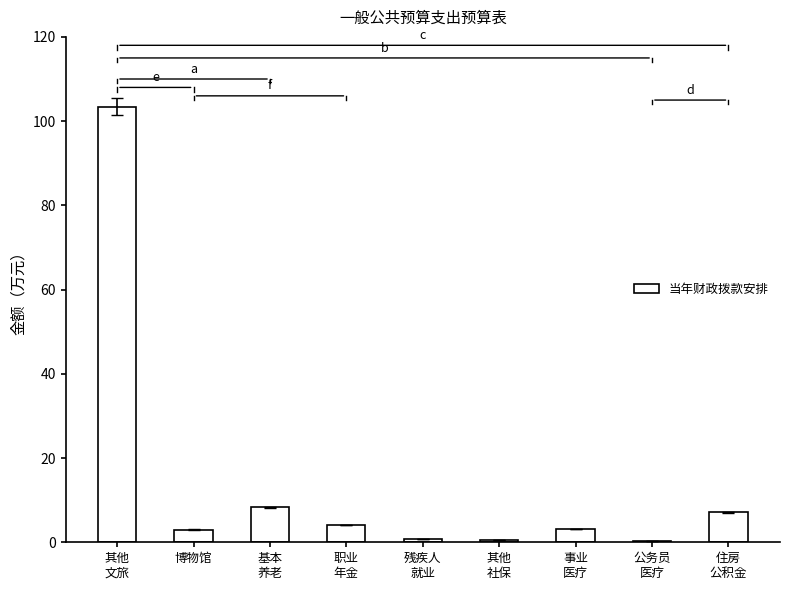

What is the greatest value displayed?

103.5